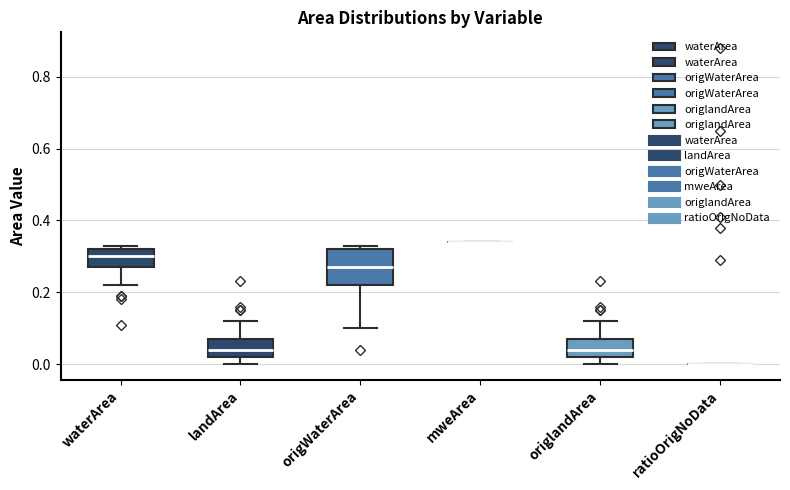

Reading left to right, read every box against the y-axis: the position of its median line, the range the box covers, and the ends of its whiskers. The values are not printed on the chart, so give them approximately, as read against the axis.

waterArea: median 0.30, box 0.28 to 0.32, whiskers 0.22 to 0.34
landArea: median 0.04, box 0.02 to 0.08, whiskers 0.00 to 0.12
origWaterArea: median 0.28, box 0.22 to 0.32, whiskers 0.10 to 0.34
mweArea: box collapsed to a line at 0.34, whiskers 0.34 to 0.34
origlandArea: median 0.04, box 0.02 to 0.08, whiskers 0.00 to 0.12
ratioOrigNoData: box collapsed to a line at 0.00, whiskers 0.00 to 0.00